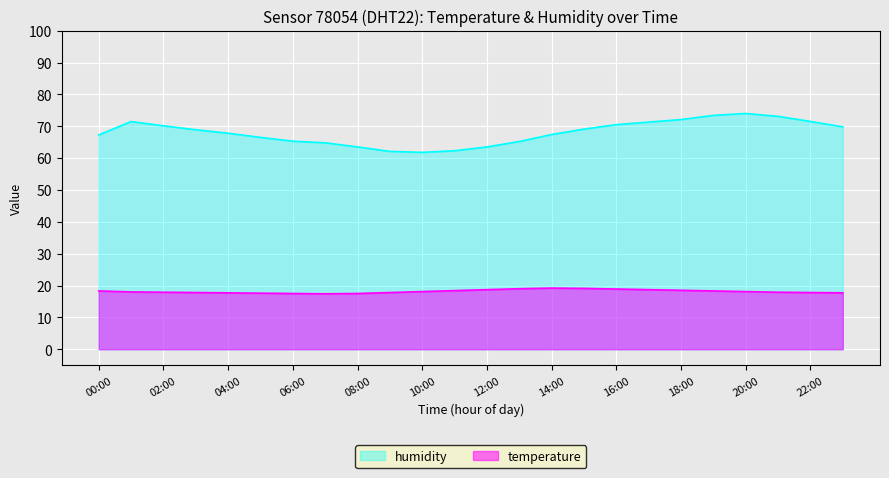

List the series in order of their peak value, highest first.

humidity, temperature